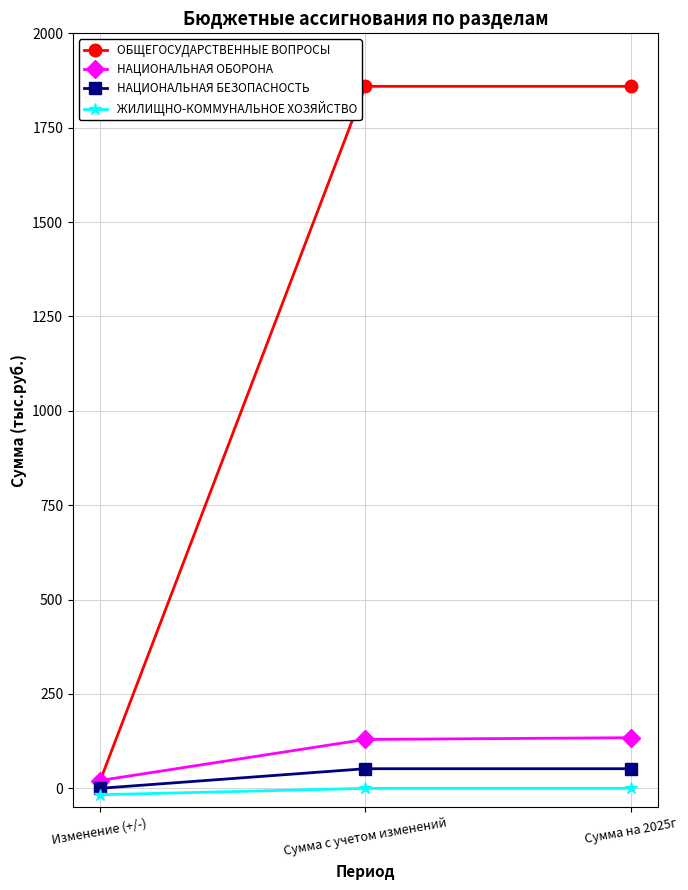

Which series changed the most between Изменение (+/-) and Сумма с учетом изменений?

ОБЩЕГОСУДАРСТВЕННЫЕ ВОПРОСЫ